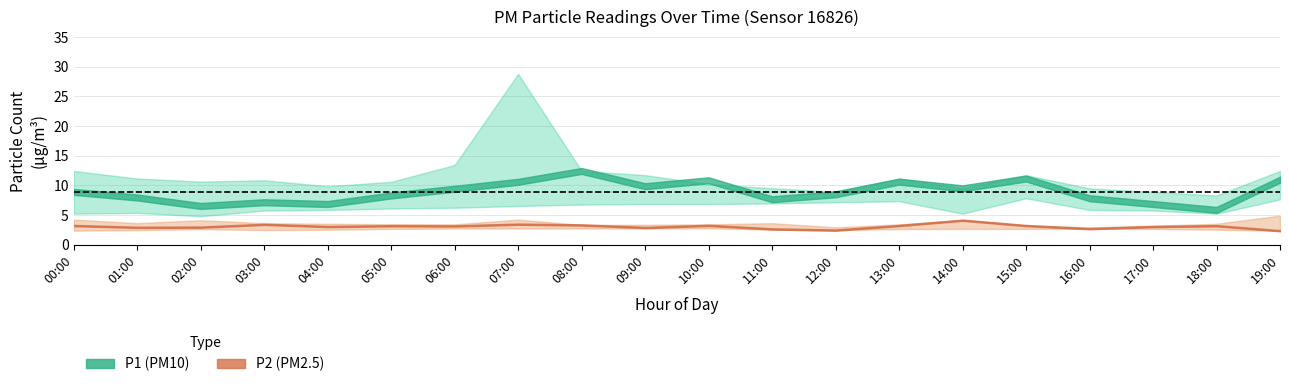

True or false: P2_upper and P1_upper cross at least once.

False